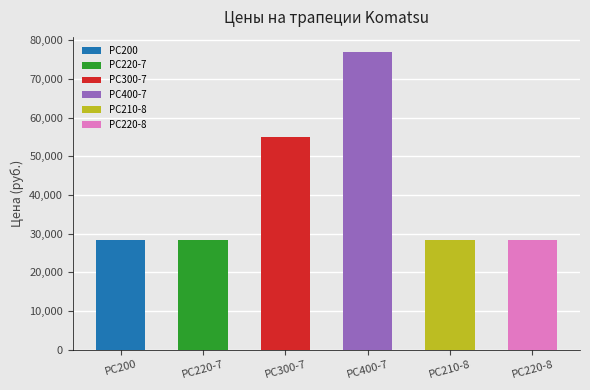

What is the difference between the second highest and second lowest values?

26710